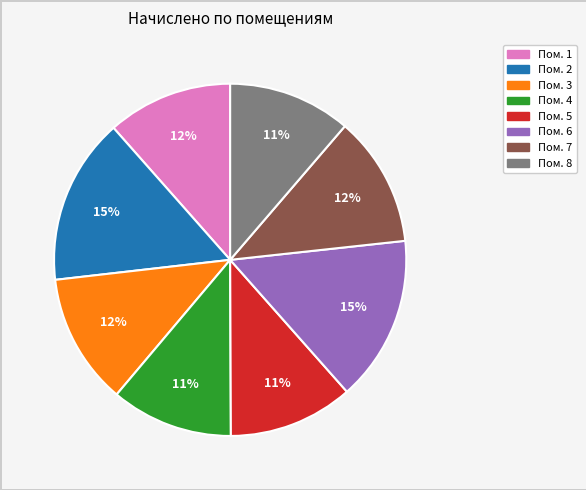

To the nearest percent, what is the difference between the largest and smallest slice percentages?

4%